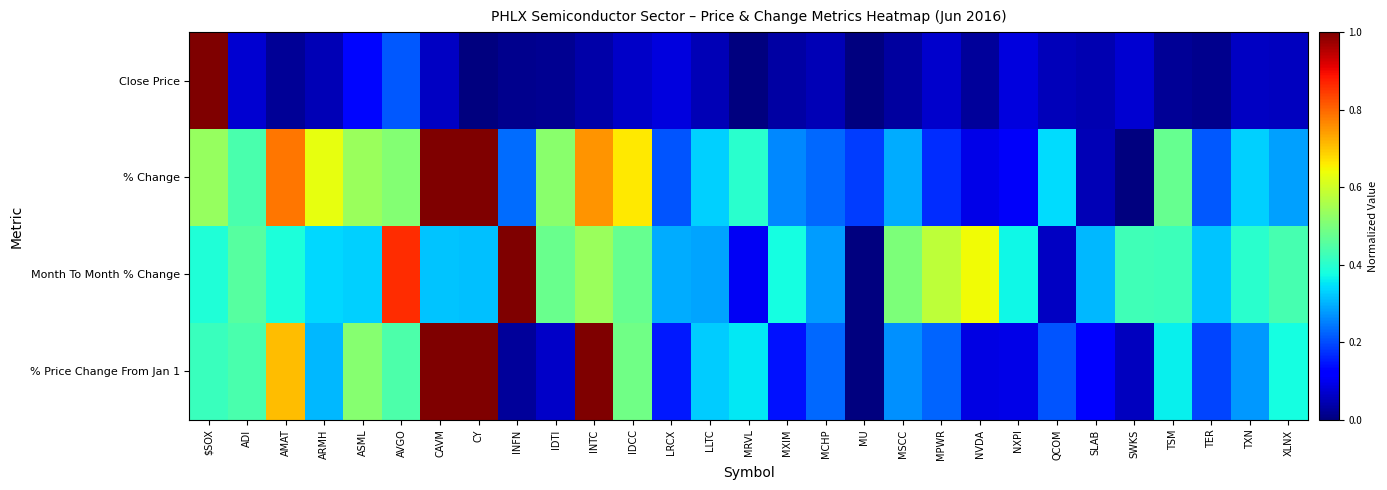

What is the spread (max minus min) of values at IDTI?

0.5